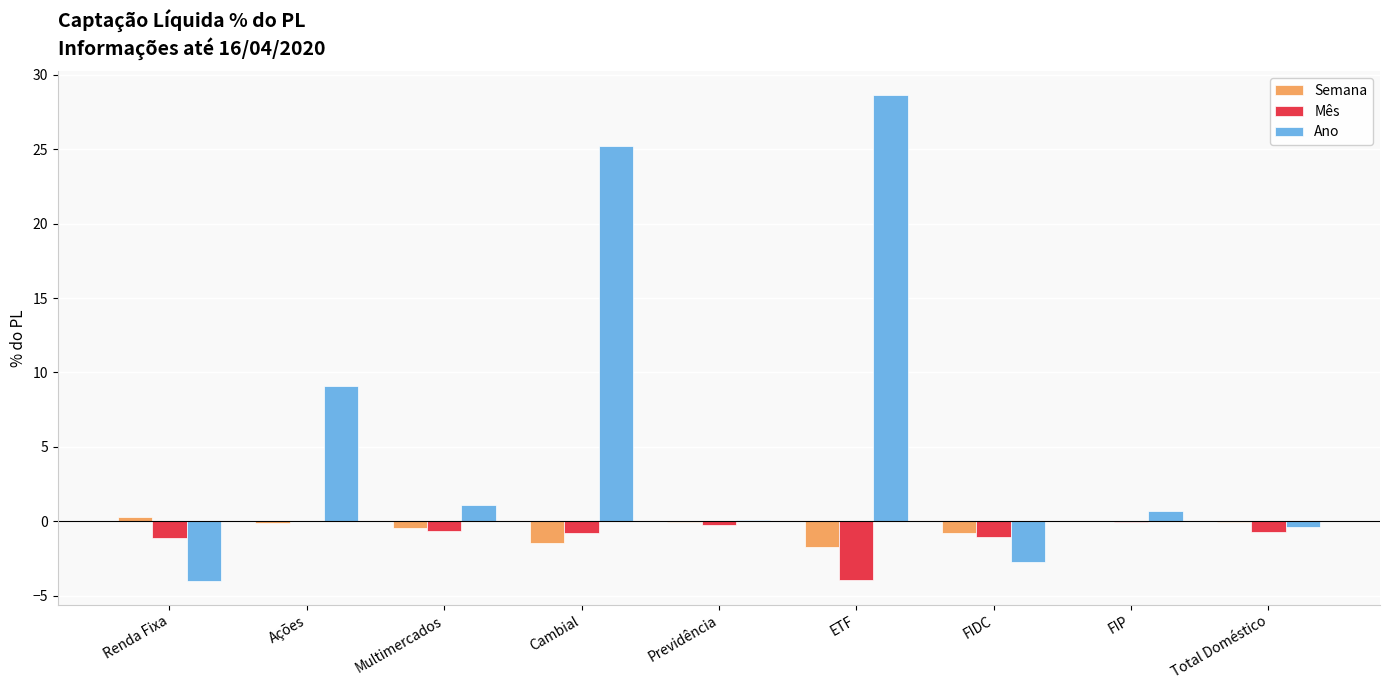

Which series has the largest total across all categories?

Ano